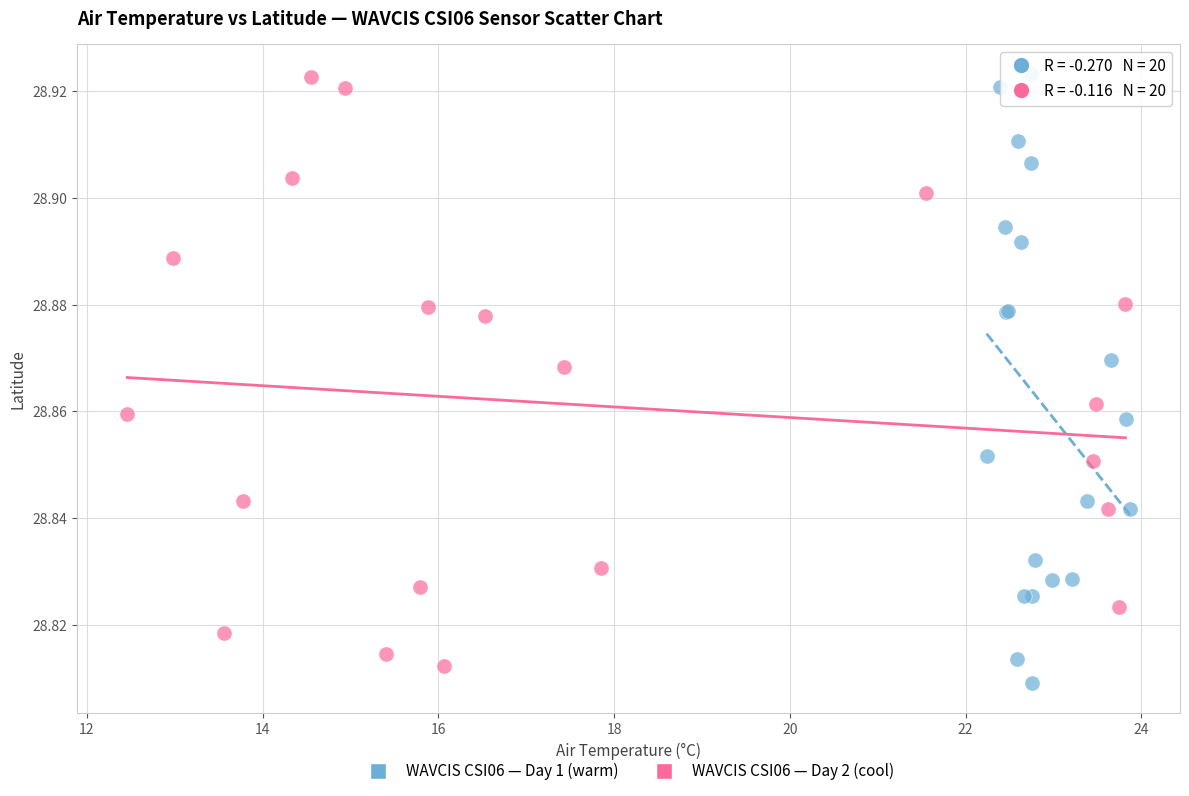

What are all the series names shown in the legend?

WAVCIS CSI06 — Day 1 (warm), WAVCIS CSI06 — Day 2 (cool)